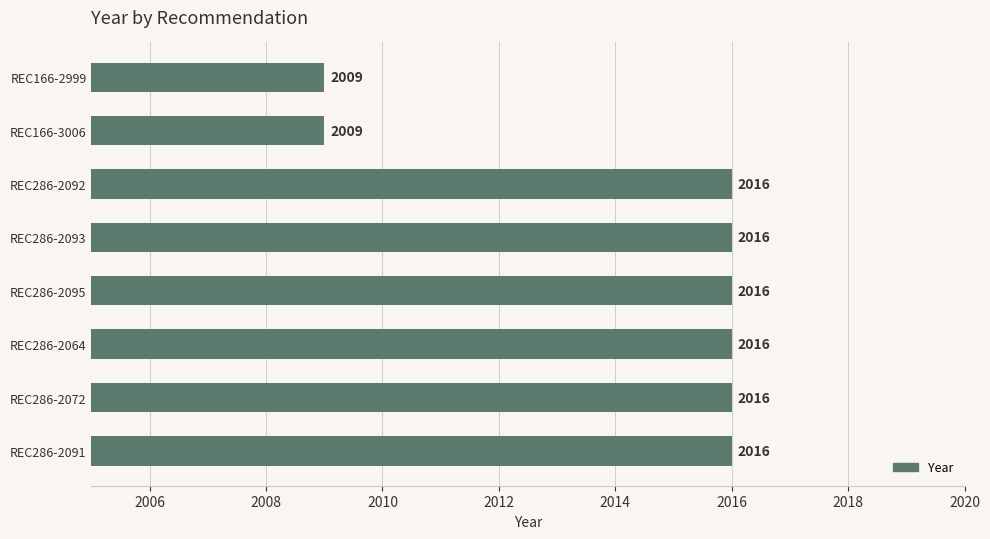

True or false: the data shows 2016 at REC286-2095.

True